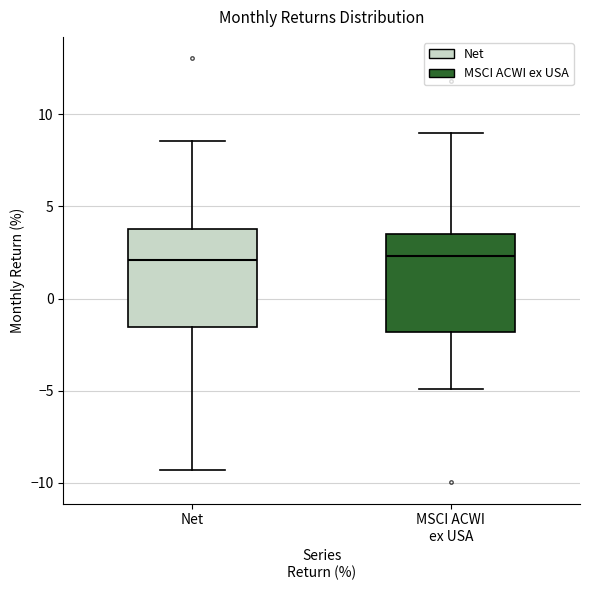

Where is the upper edge of the box for MSCI ACWI ex USA on the y-axis? The values are not printed on the chart, so give them approximately, as read against the axis.

3.5